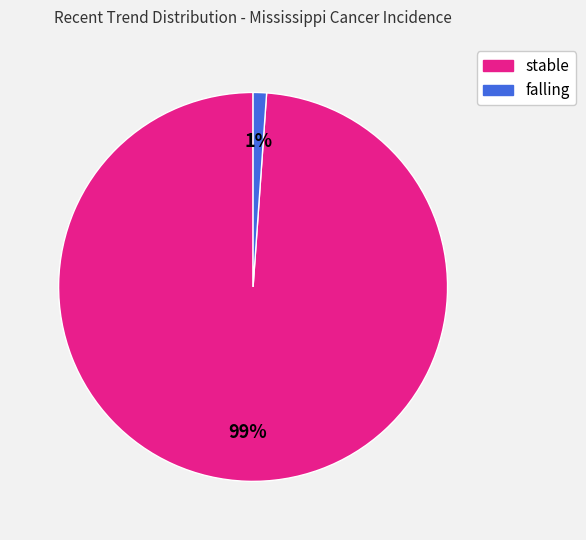

Is there any slice that represents more than half of the pie?

Yes